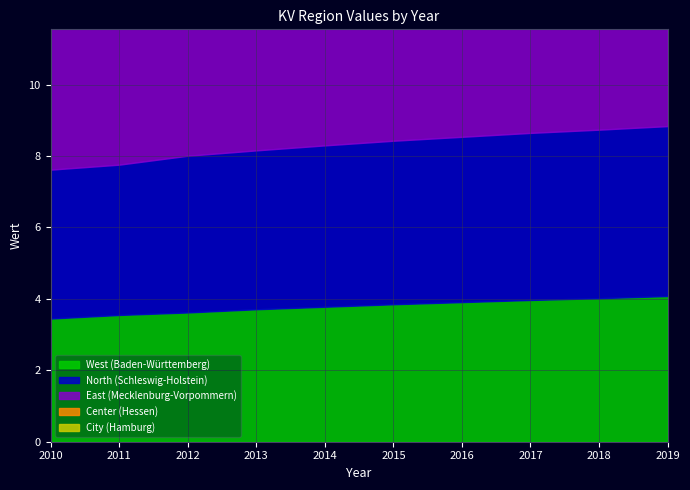

At which label does Center (Hessen) first exceed 4?

2012